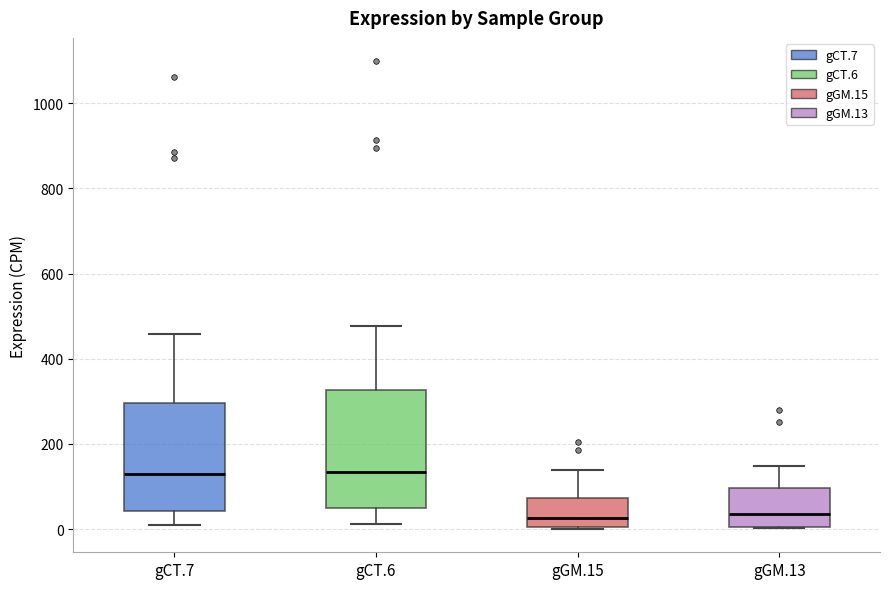

Which box is the tallest, from its lower edge to its upper edge?

gCT.6